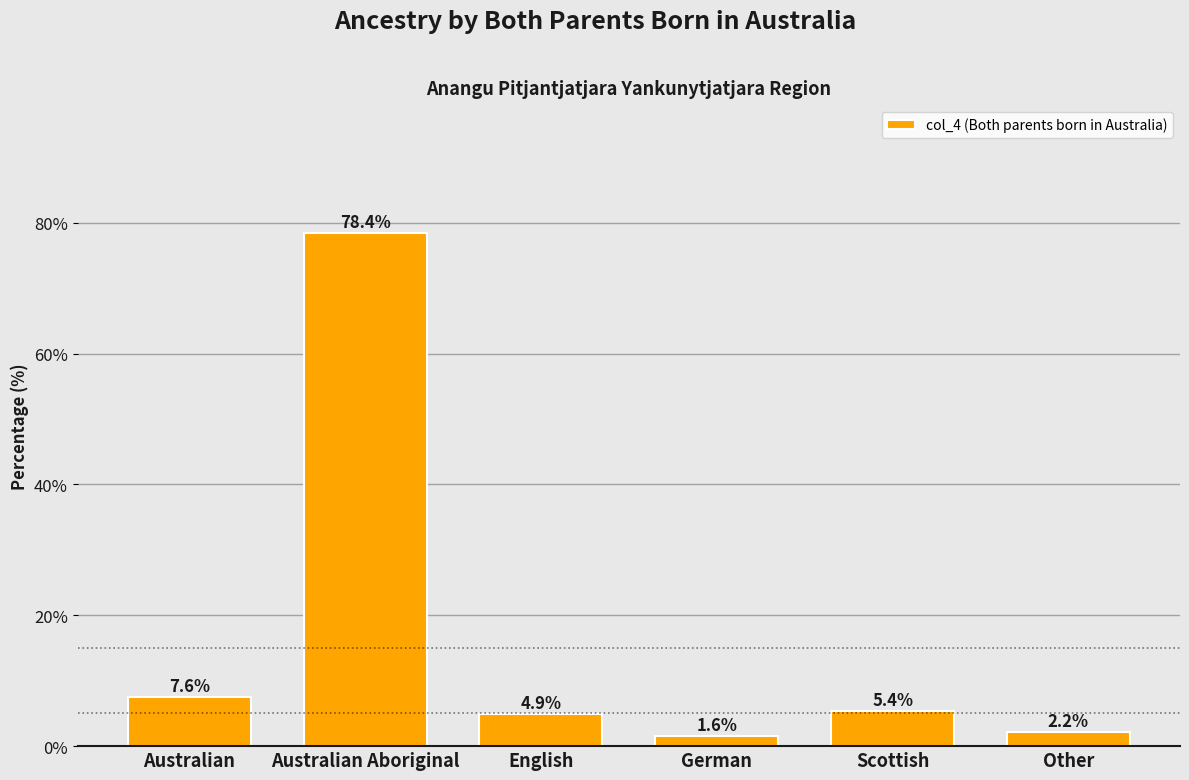

Reading right to left, extract all data points from this chart.

Other=2.2	Scottish=5.4	German=1.6	English=4.9	Australian Aboriginal=78.4	Australian=7.6